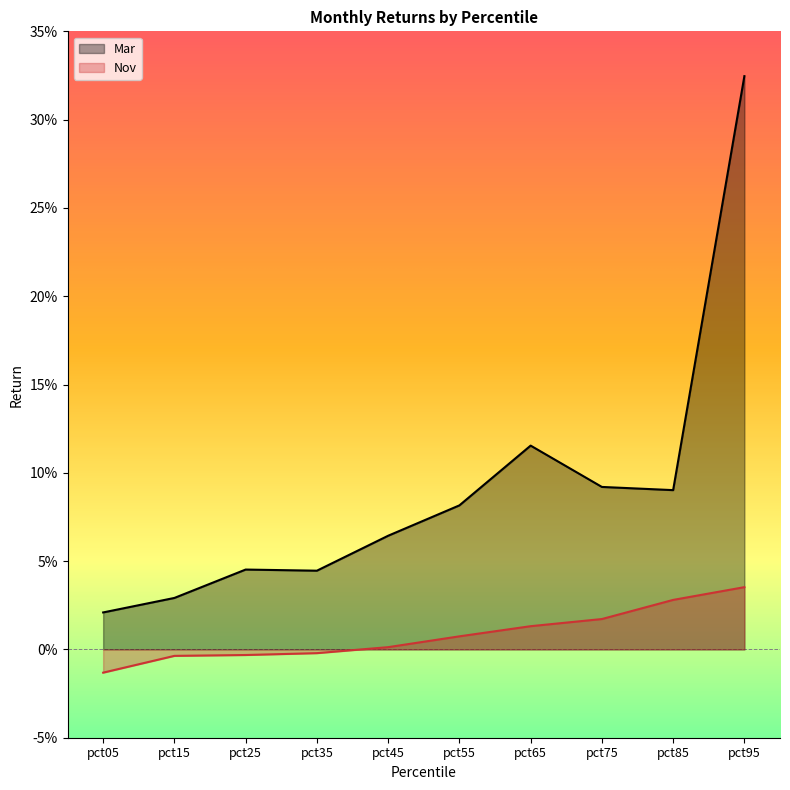

True or false: Nov and Mar cross at least once.

False